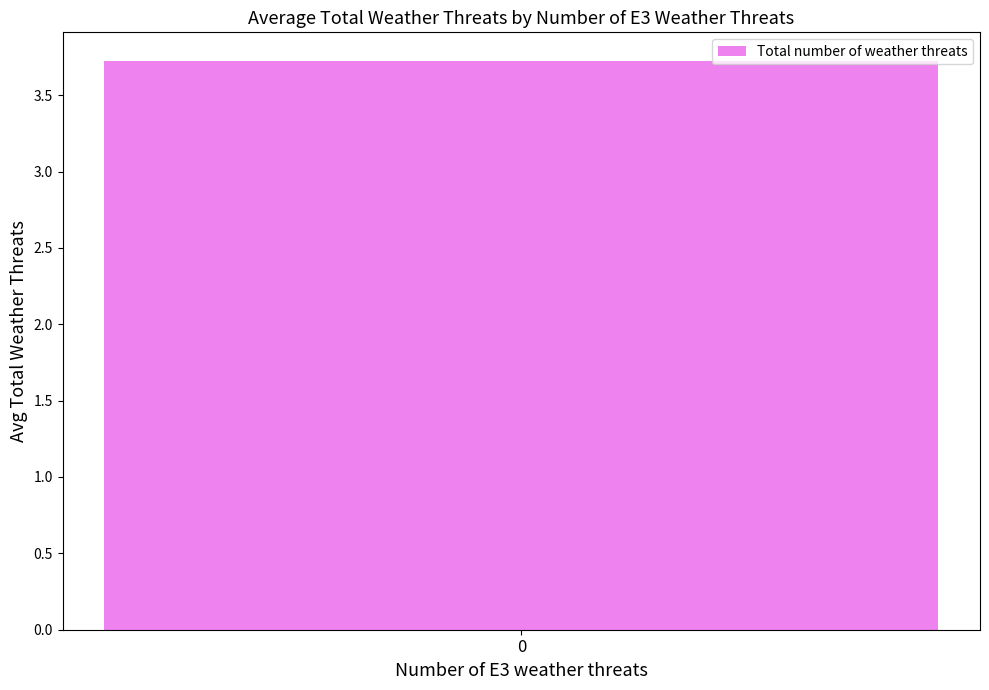

Is it true that Number of E2 weather threats equals 2 at 15?

False